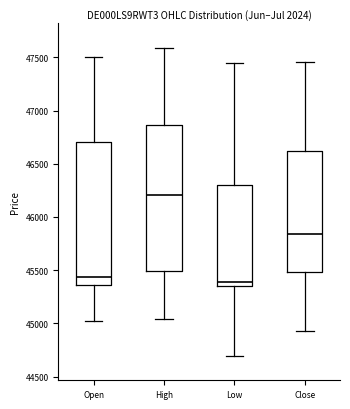

Reading left to right, transcribe this box plot: for each box, give where its median line is, the range the box spans, and where its two whiskers end, as read against the y-axis. The values are not printed on the chart, so give them approximately, as read against the axis.

Open: median 45450, box 45350 to 46700, whiskers 45050 to 47500
High: median 46200, box 45500 to 46850, whiskers 45050 to 47600
Low: median 45400, box 45350 to 46300, whiskers 44700 to 47450
Close: median 45850, box 45500 to 46600, whiskers 44950 to 47450